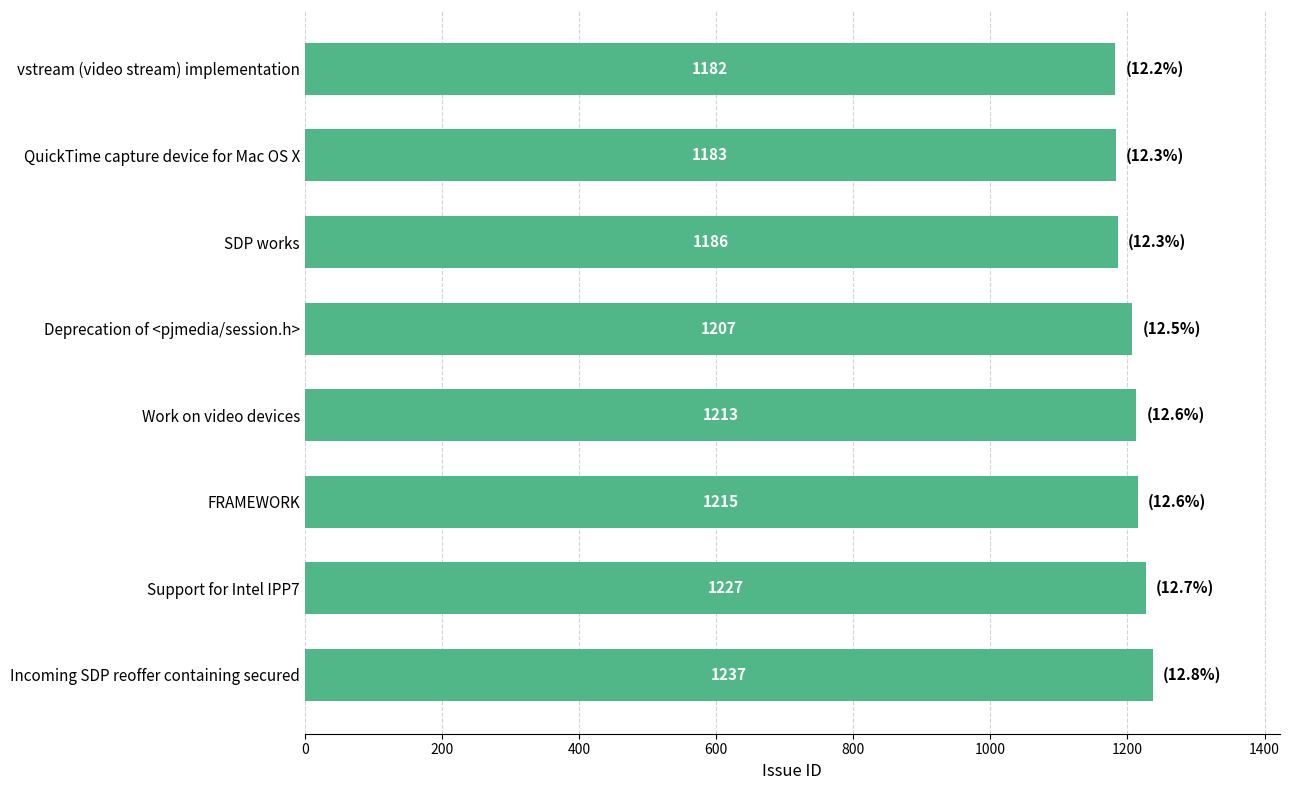

Are the bars horizontal?

Yes